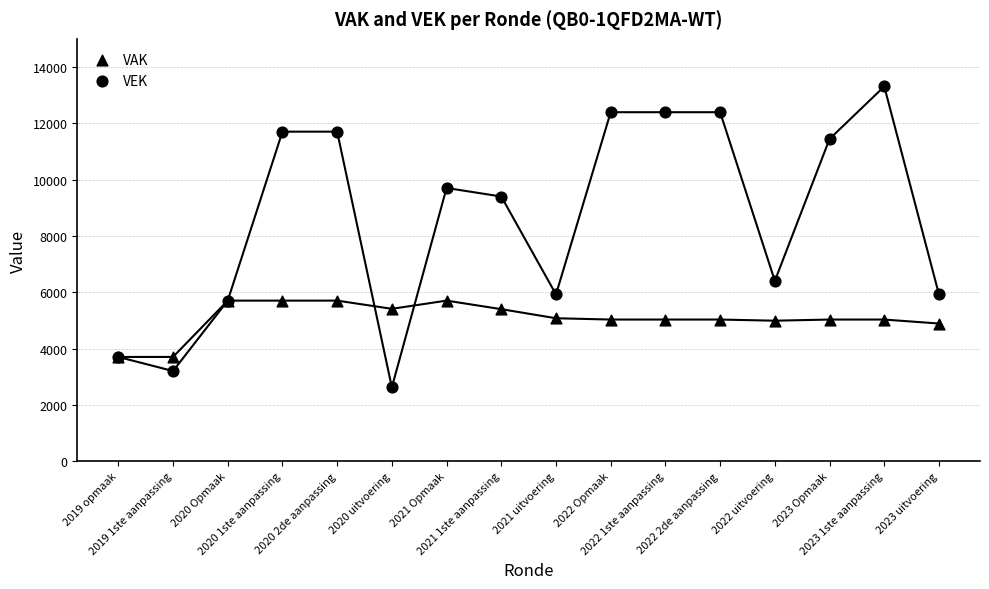

Which series reaches the minimum Y coordinate?

VEK